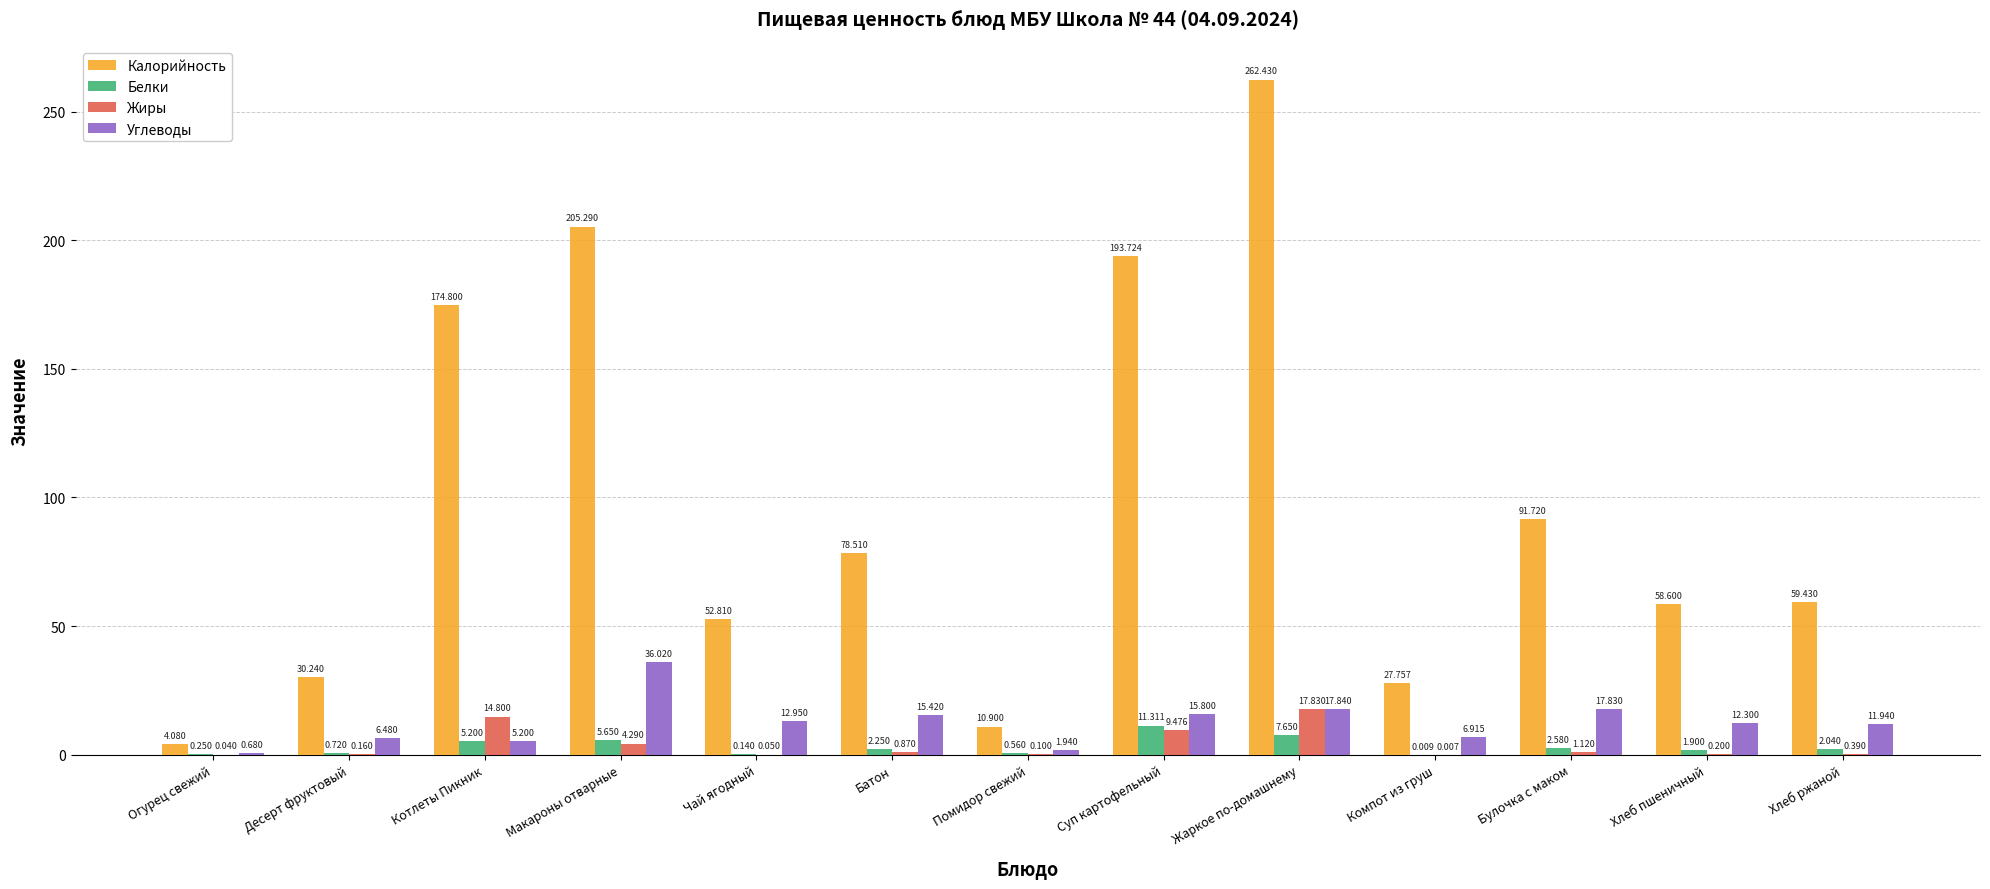

What is the average value of the Углеводы series?

12.4